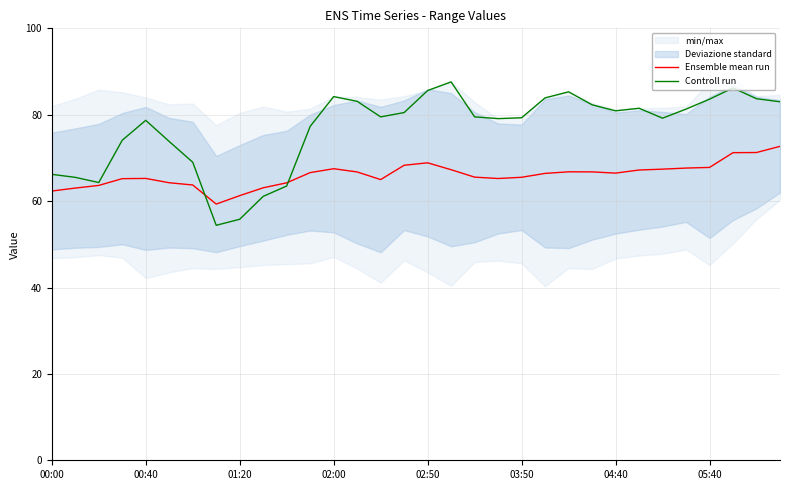

True or false: Ensemble mean run has a value of 38.7 at 05:40.

False